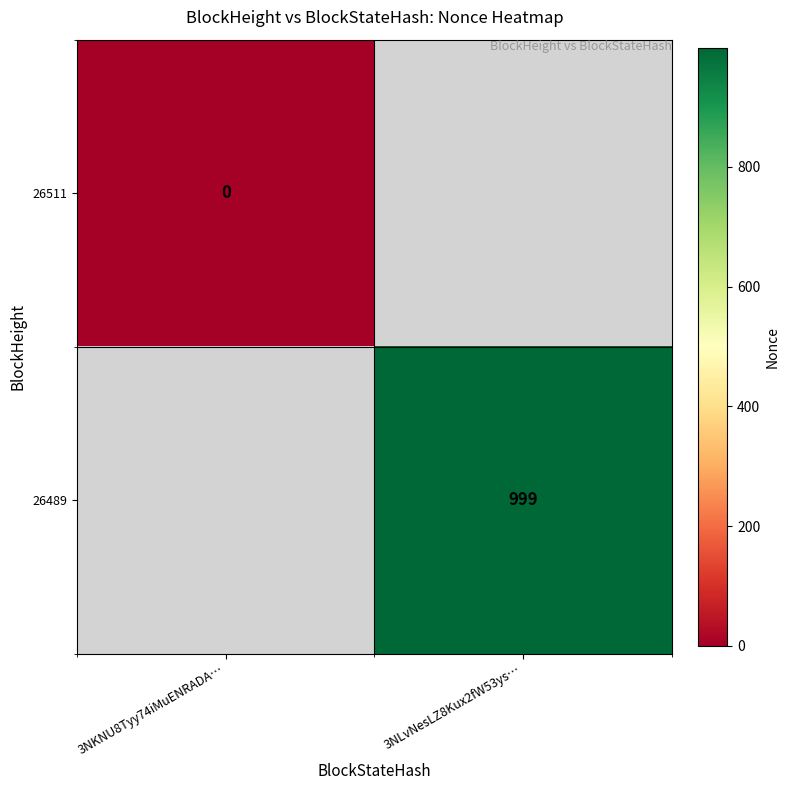

Is the value of 26489 at 3NLvNesLZ8Kux2fW53ys… greater than the value of 26511 at 3NKNU8Tyy74iMuENRADA…?

Yes